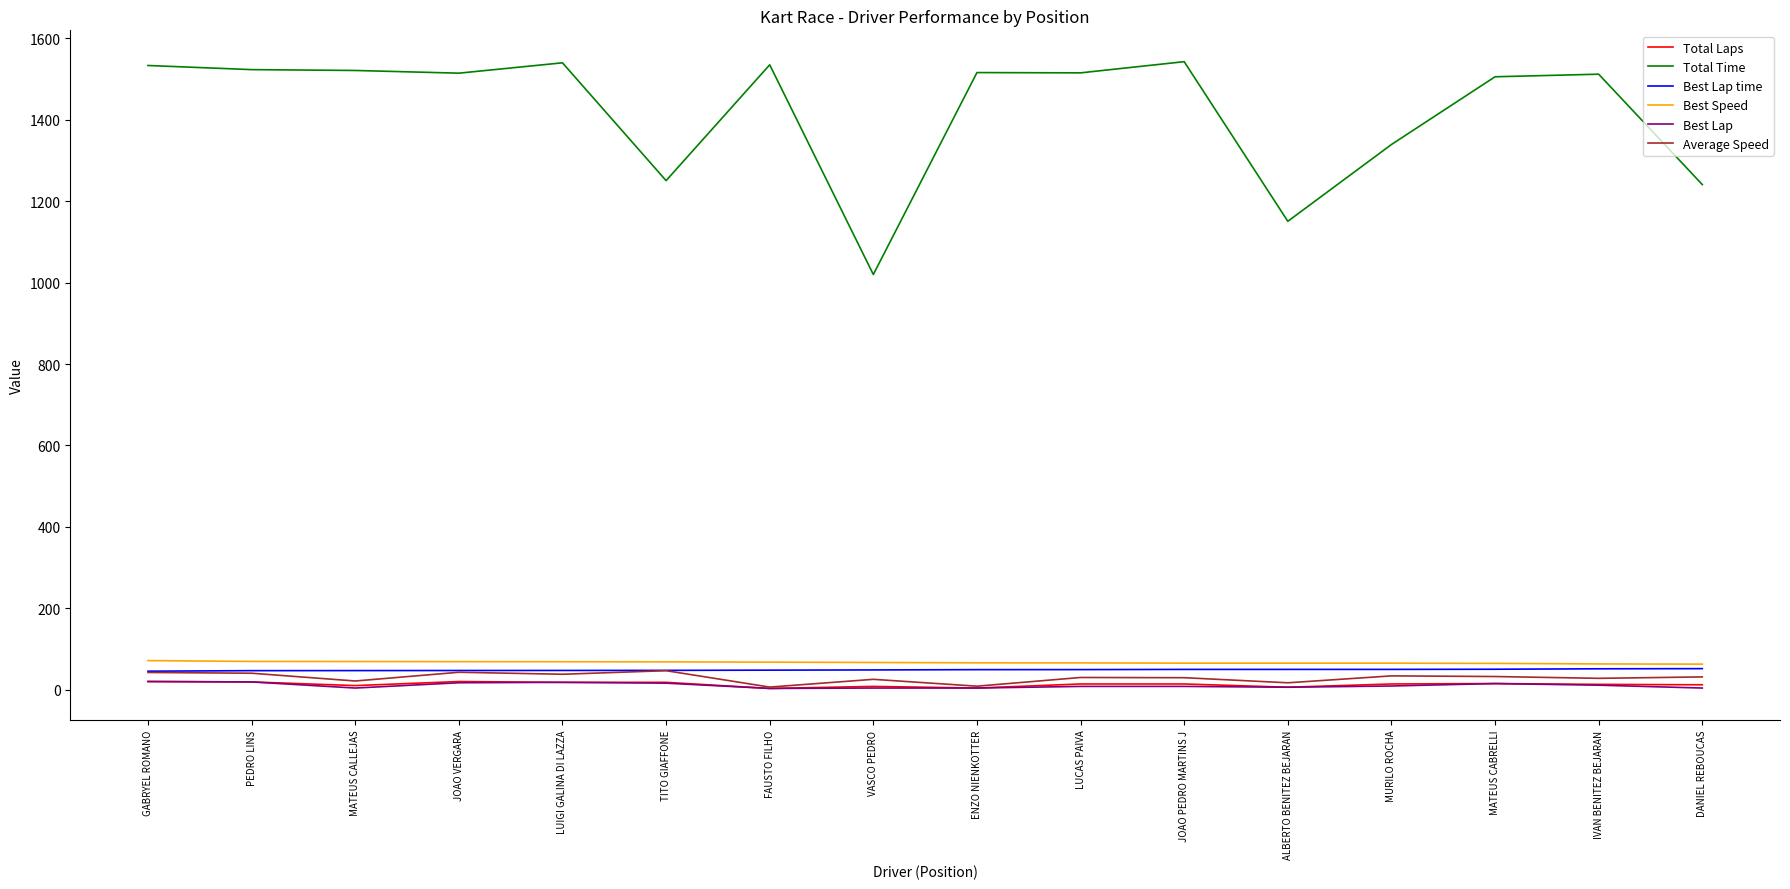

What is the sum of all Total Time values?

22759.7